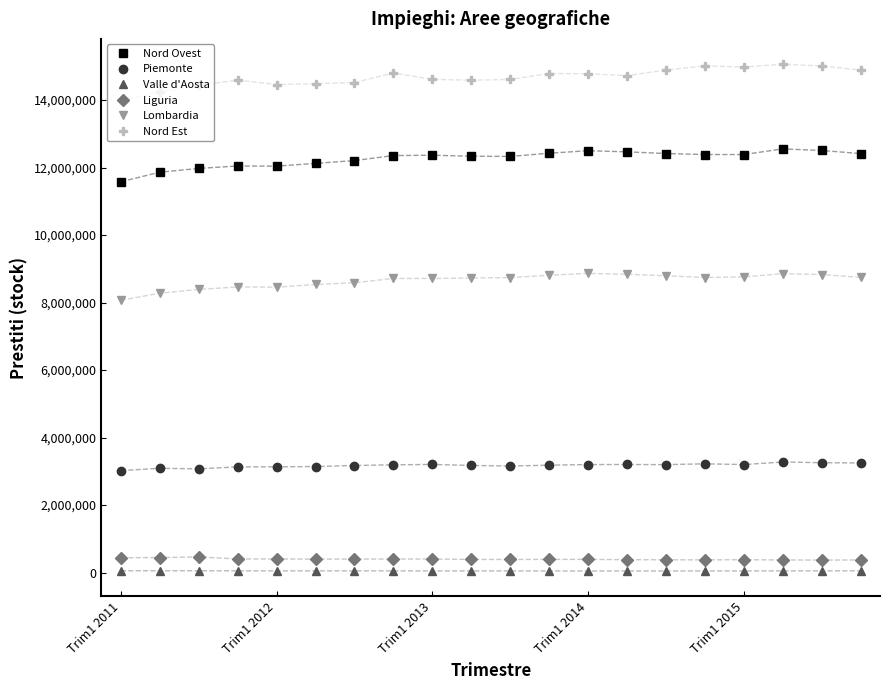

How many data points does each series have?

20